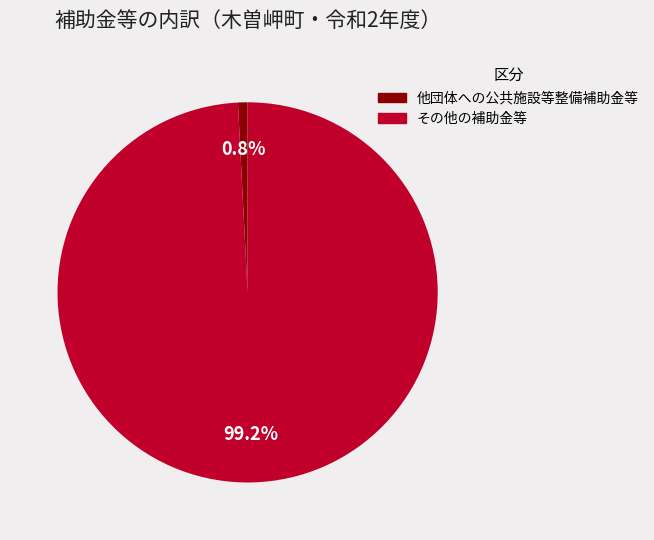

Approximately how many times larger is the value at その他の補助金等 compared to 他団体への公共施設等整備補助金等?

121.9